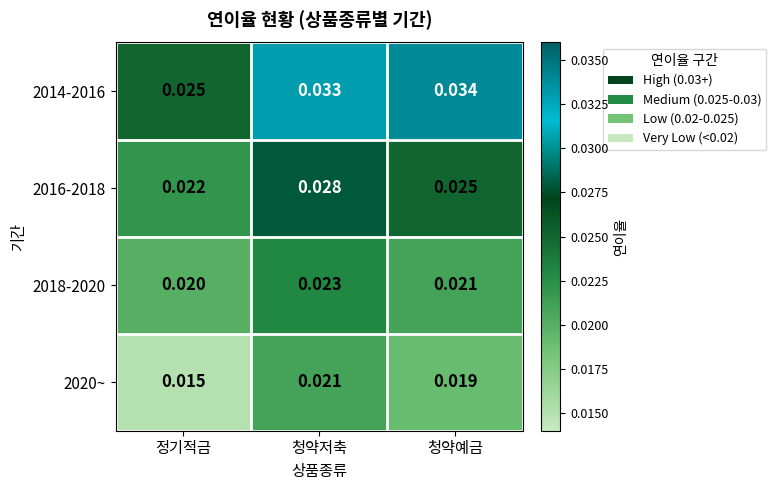

List the labels in order of 2014-2016 value, smallest first.

정기적금, 청약저축, 청약예금